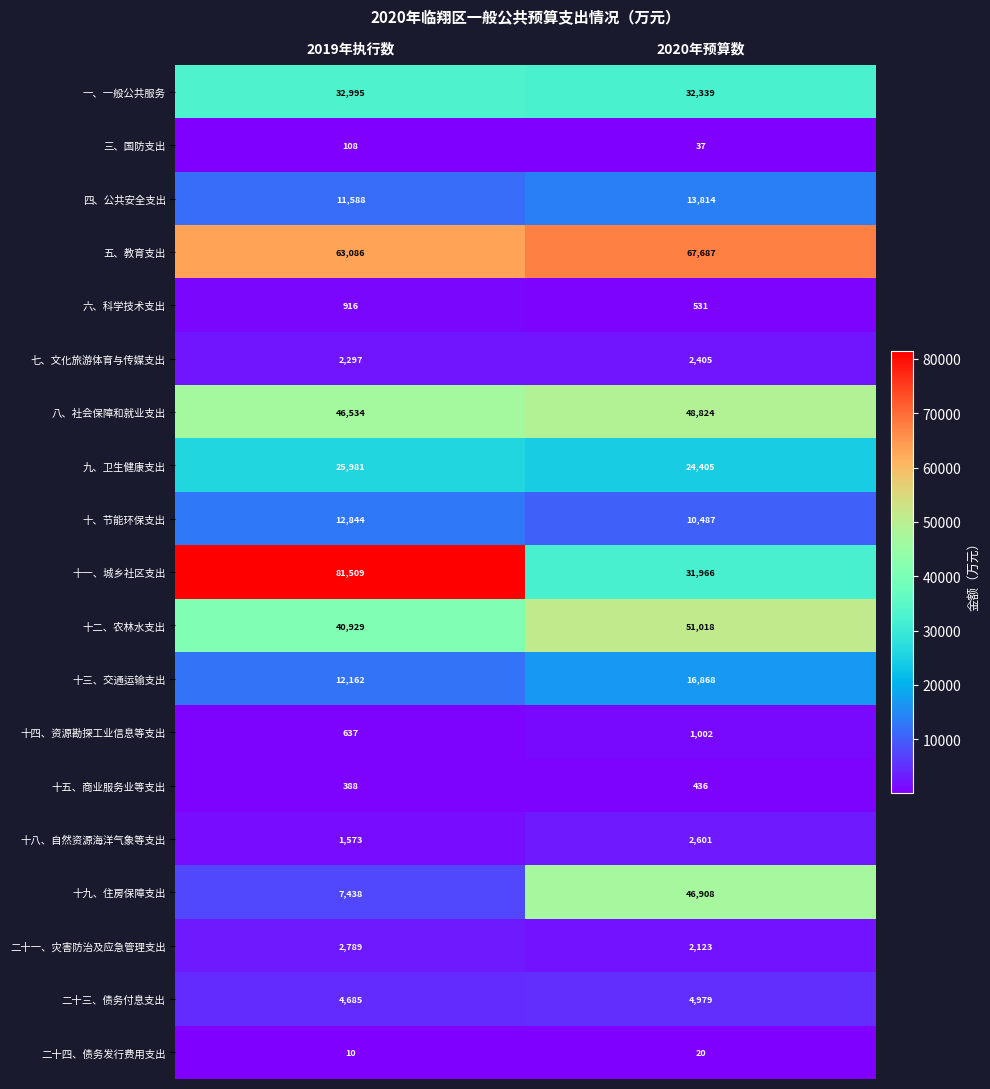

Which series has the largest total across all categories?

五、教育支出